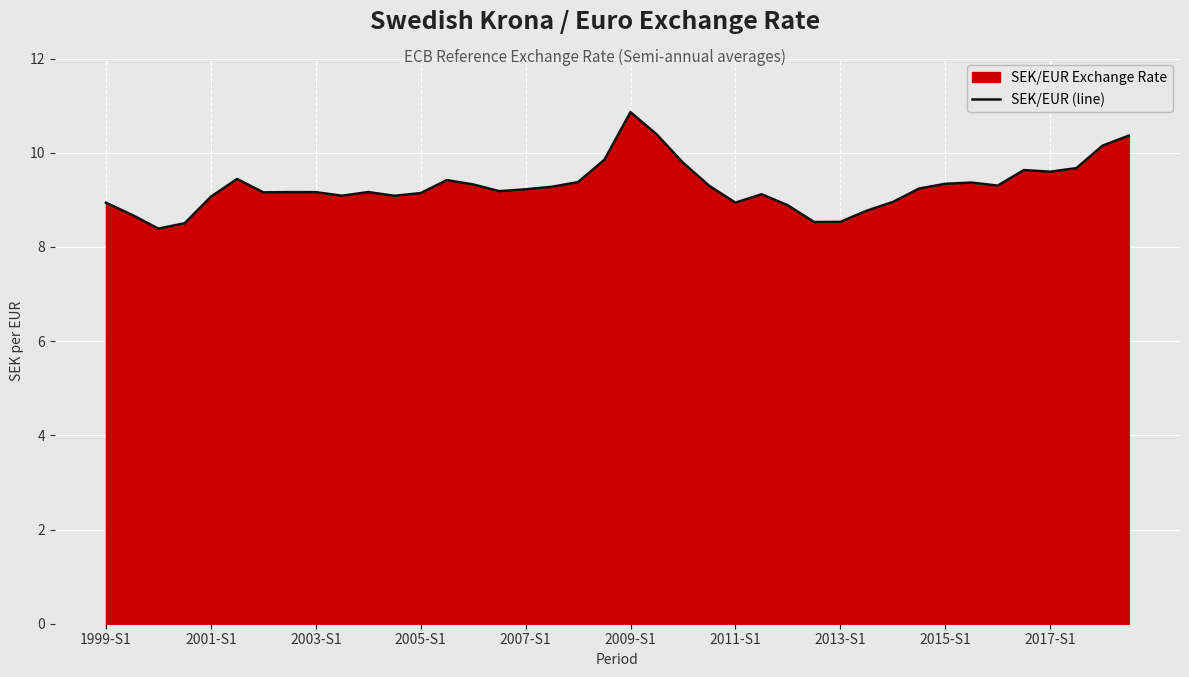

Approximately how many times larger is the value at 2003-S1 compared to 2011-S1?

1.0